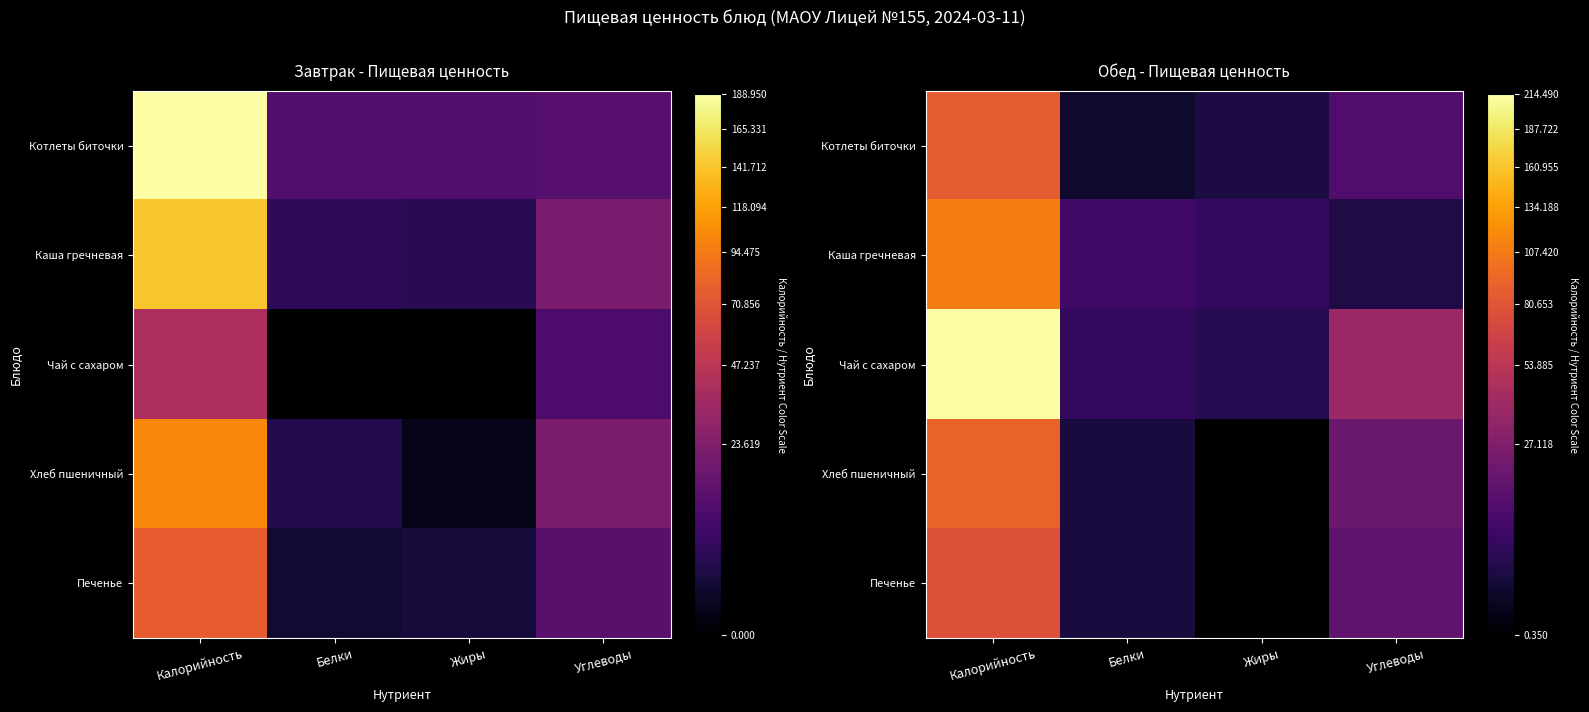

Is it true that Хлеб пшеничный equals 33.7 at Углеводы?

False